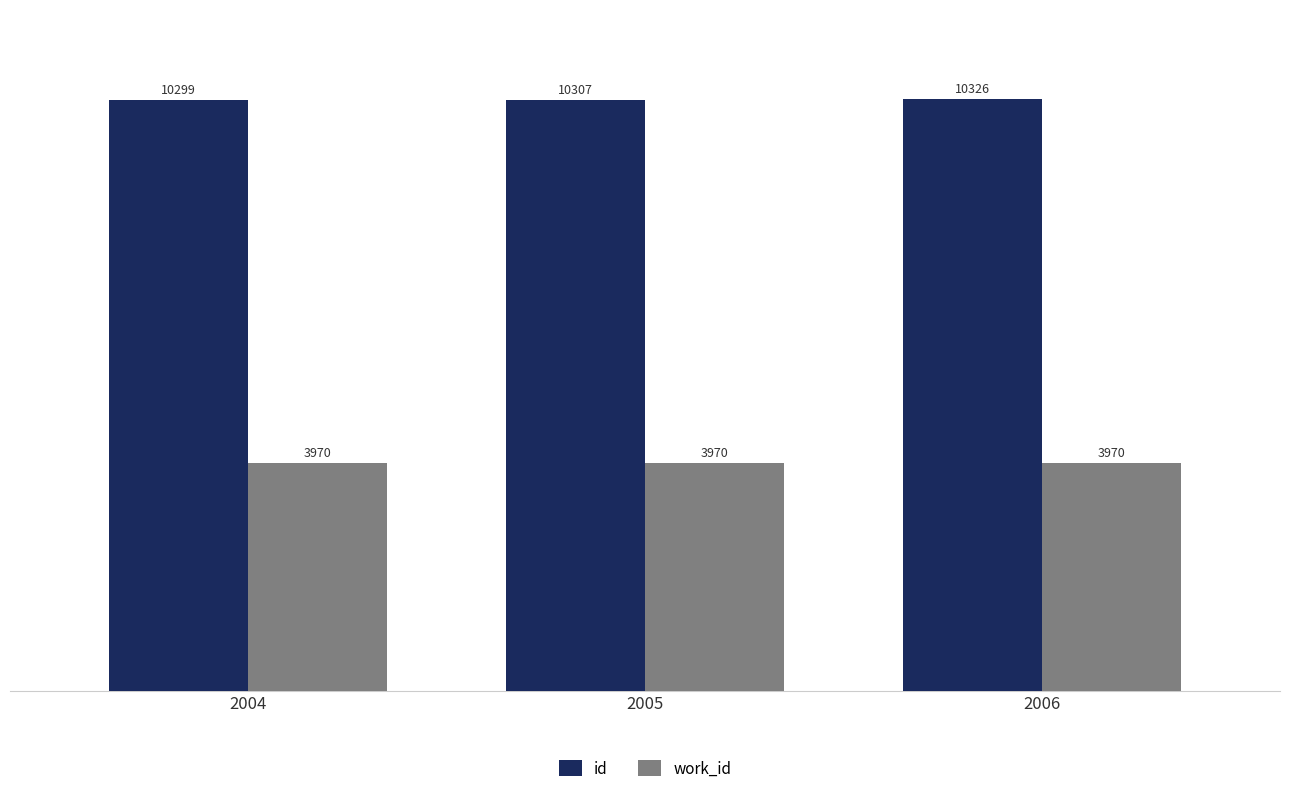

At 2006, list the series in order from largest to smallest.

id, work_id